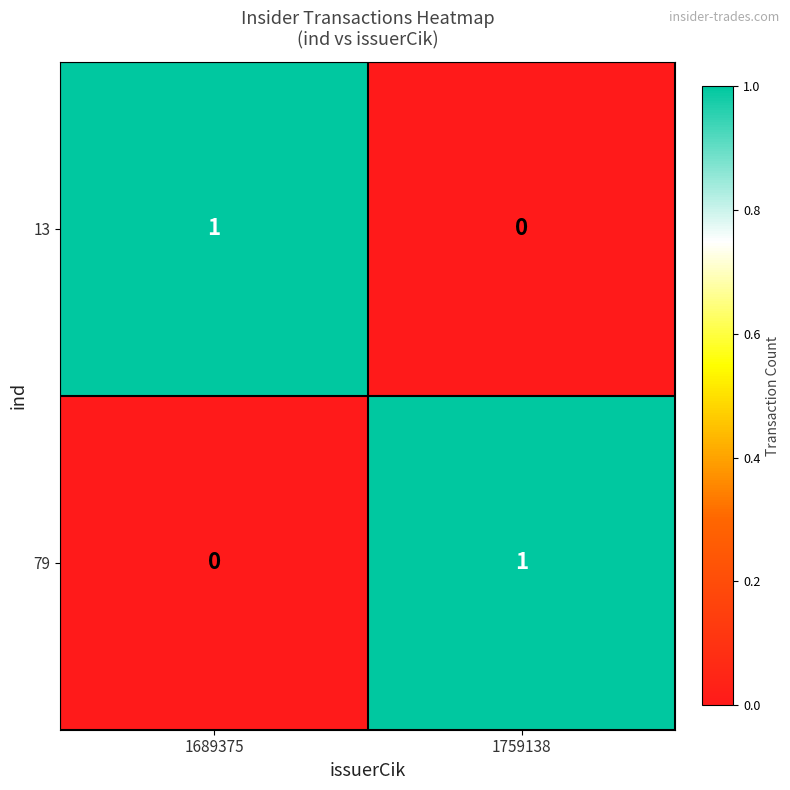

Is it true that 13 equals 2 at 1689375?

False